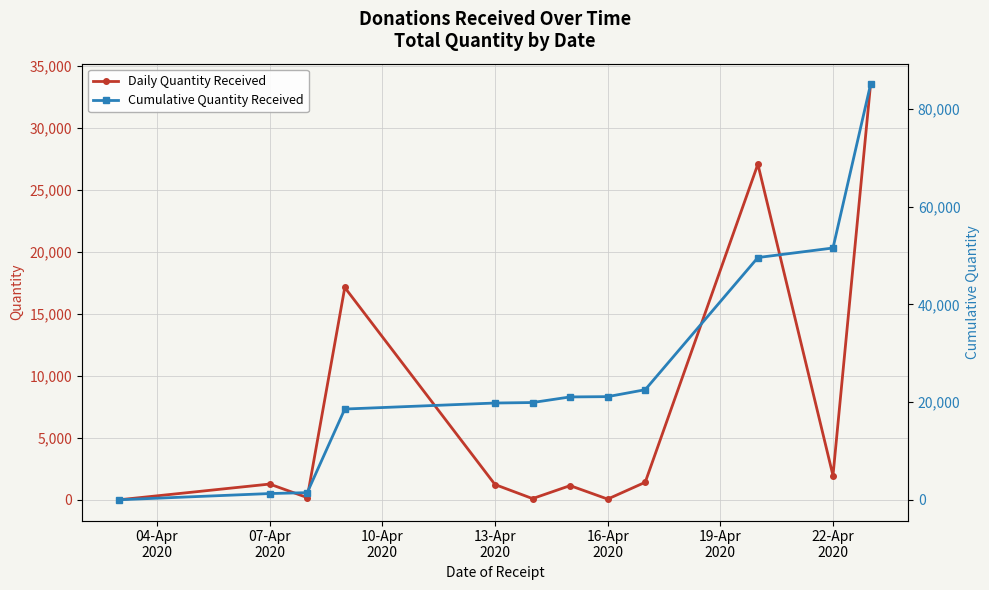

How many interior local peaks does the Daily Quantity Received series have?

4